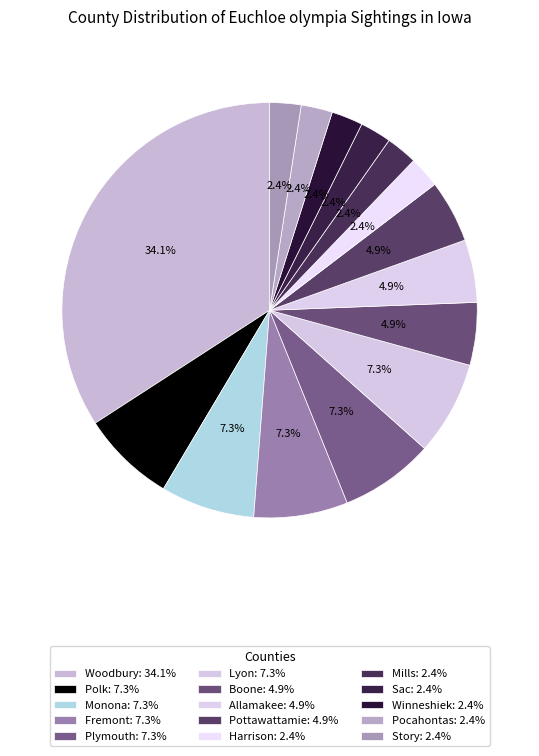

Count the number of slices in the pie.

15